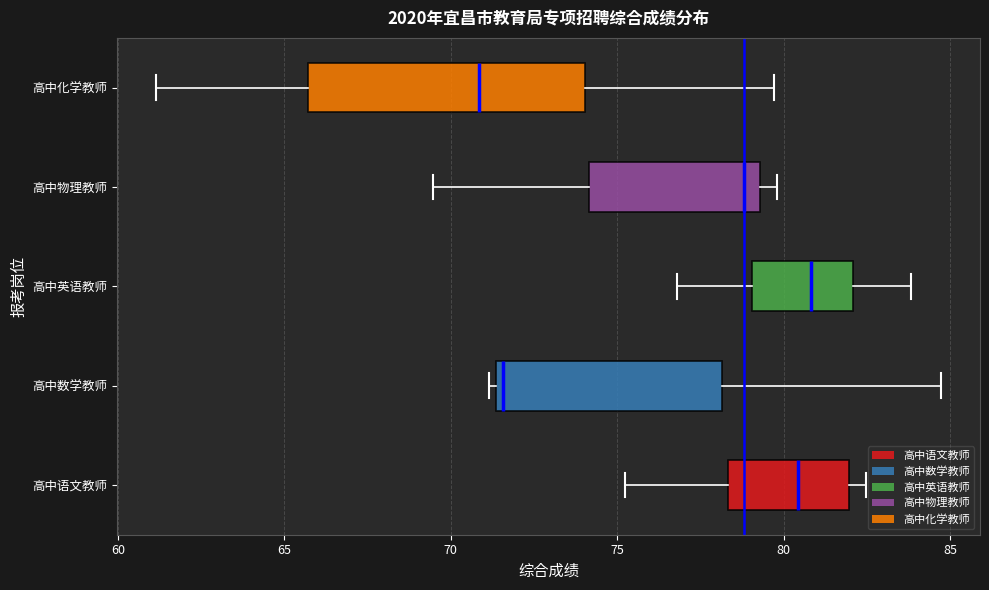

Reading bottom to top, read every box against the x-axis: the position of its median line, the range the box covers, and the ends of its whiskers. The values are not printed on the chart, so give them approximately, as read against the axis.

高中语文教师: median 80.5, box 78.5 to 82.0, whiskers 75.0 to 82.5
高中数学教师: median 71.5 (just right of the box's left edge), box 71.5 to 78.0, whiskers 71.0 to 84.5
高中英语教师: median 81.0, box 79.0 to 82.0, whiskers 77.0 to 84.0
高中物理教师: median 79.0, box 74.0 to 79.5, whiskers 69.5 to 80.0
高中化学教师: median 71.0, box 65.5 to 74.0, whiskers 61.0 to 79.5